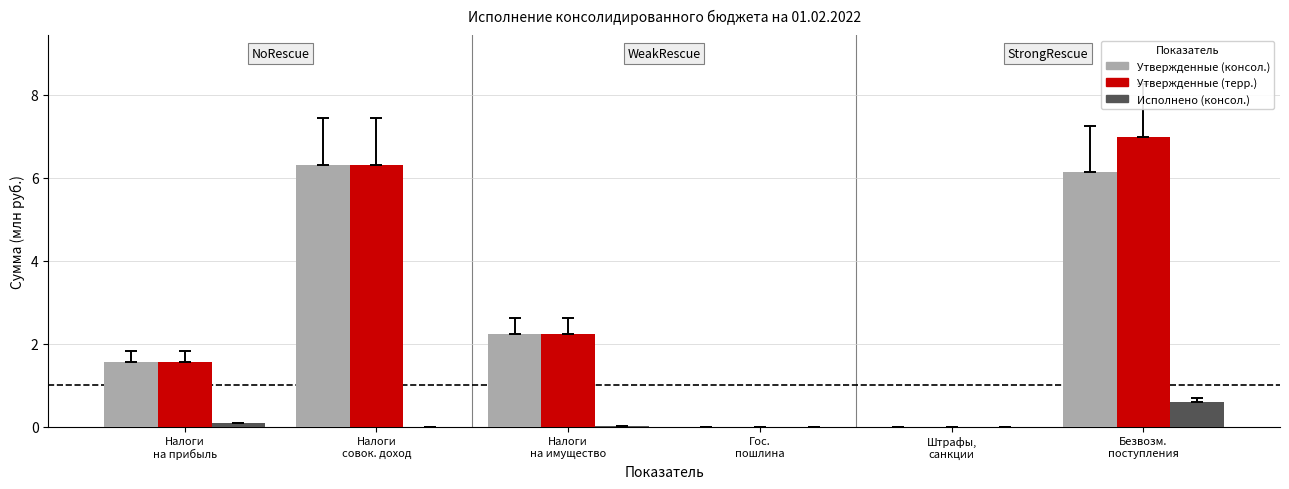

Count the number of data series in this chart.

3